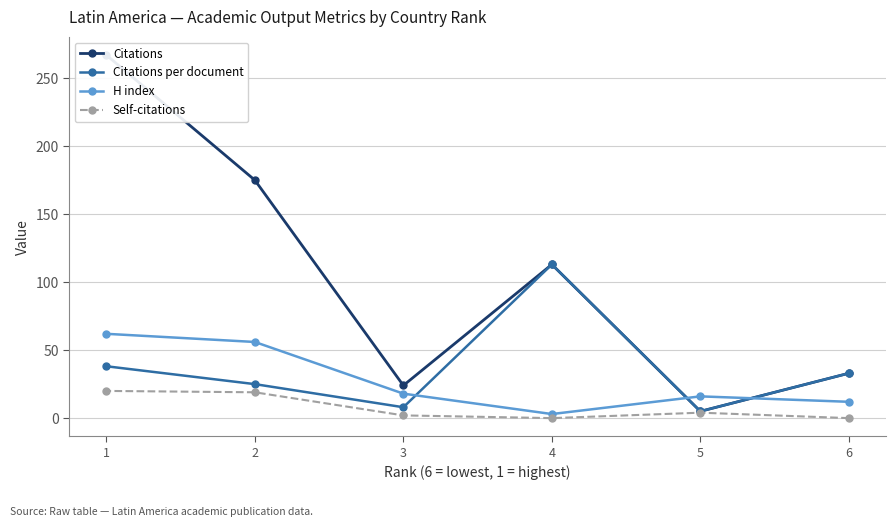

What is the difference between the maximum and minimum values in the H index series?

59.0